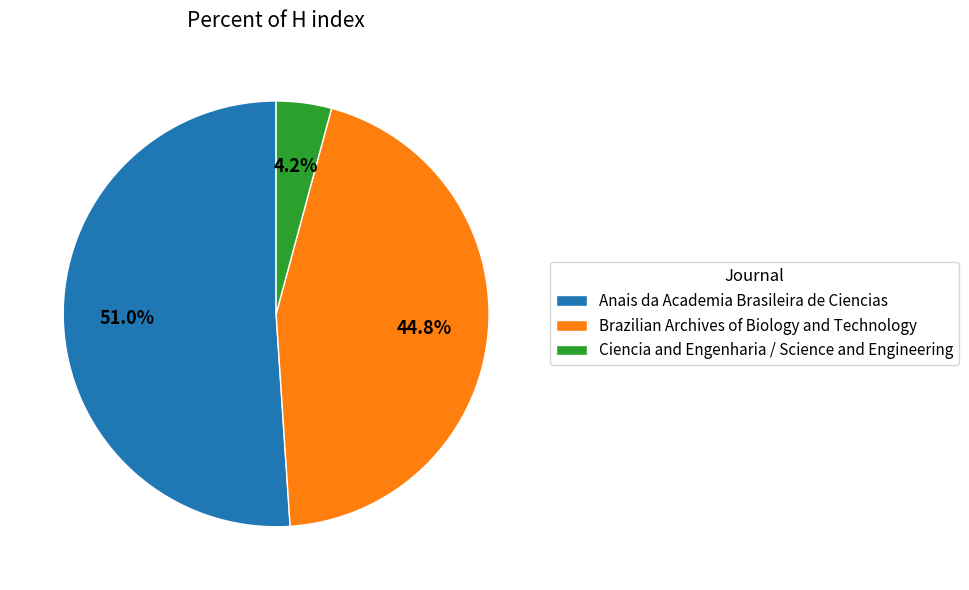

Which slice is the largest?

Anais da Academia Brasileira de Ciencias